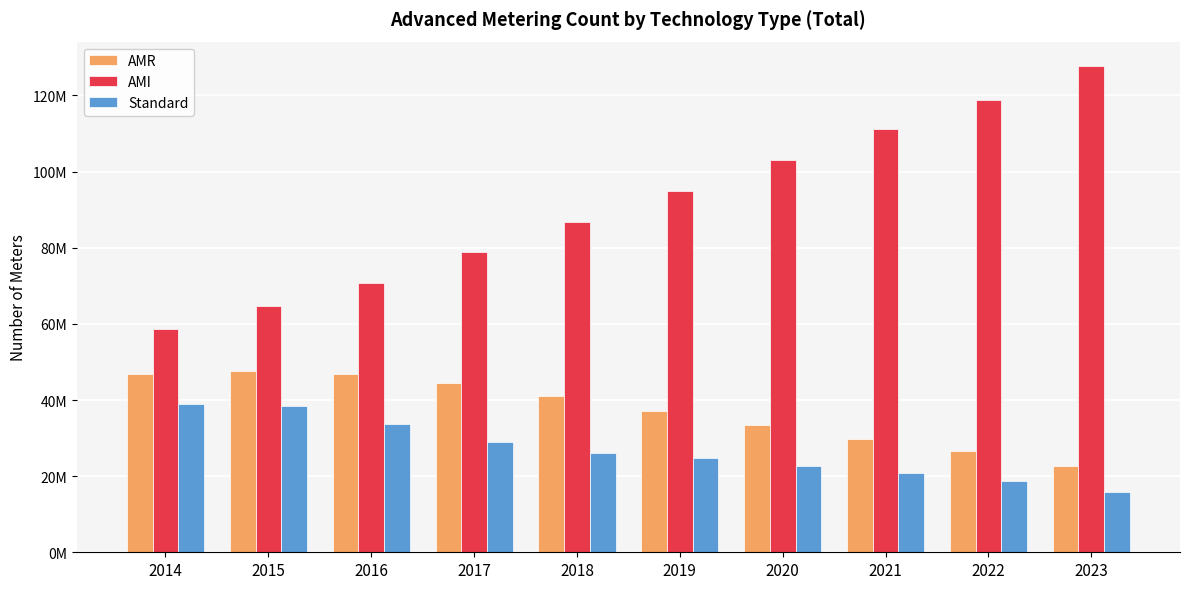

The value of Standard at 2014 is 38893375. True or false?

True